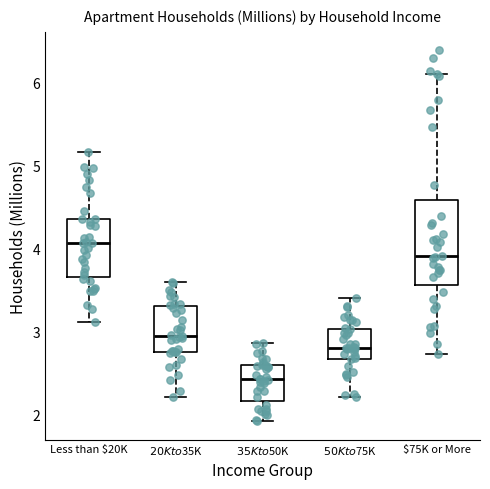

Which box is the tallest, from its lower edge to its upper edge?

$75K or More